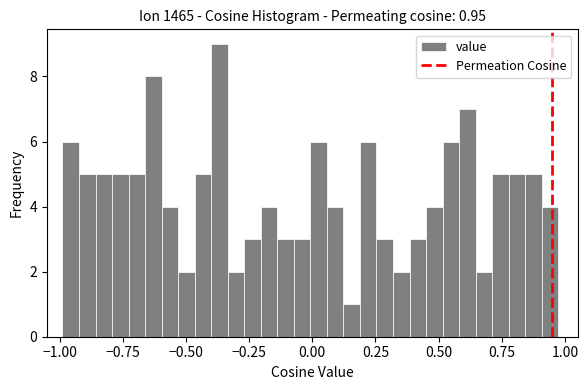

Read against the x-axis, roughly where is the centre of the tallest bar?

-0.35